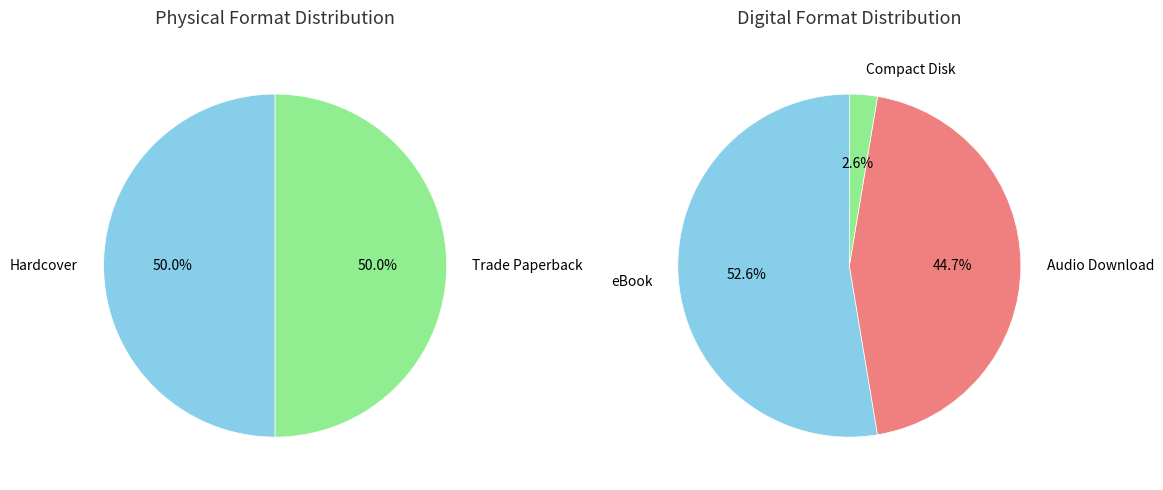

Is it true that Compact Disk is 11% of the pie?

False